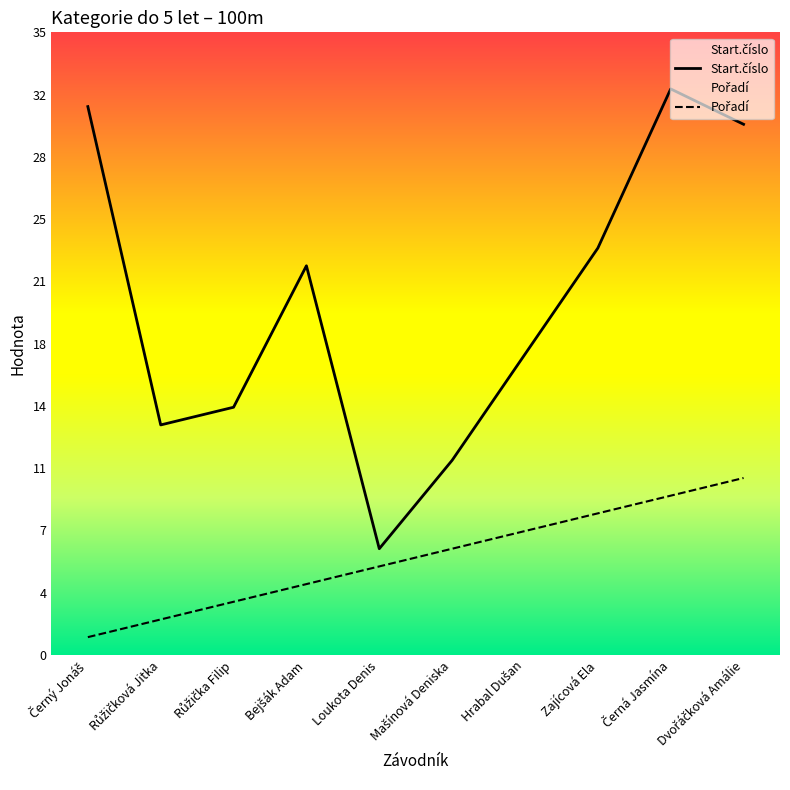

What position from the left is Loukota Denis?

5